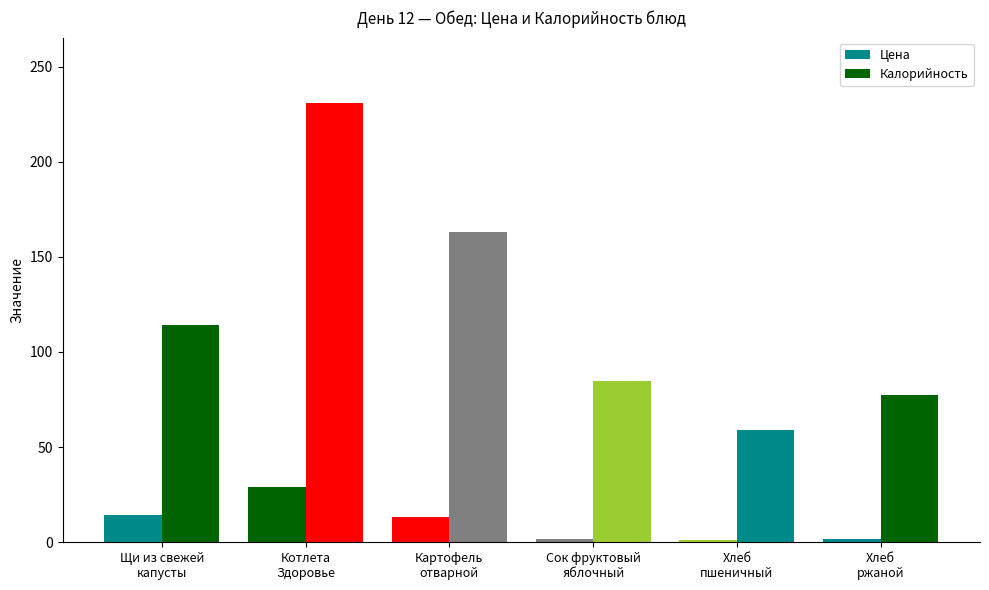

Is it true that Цена equals 29.3 at Котлета
Здоровье?

True